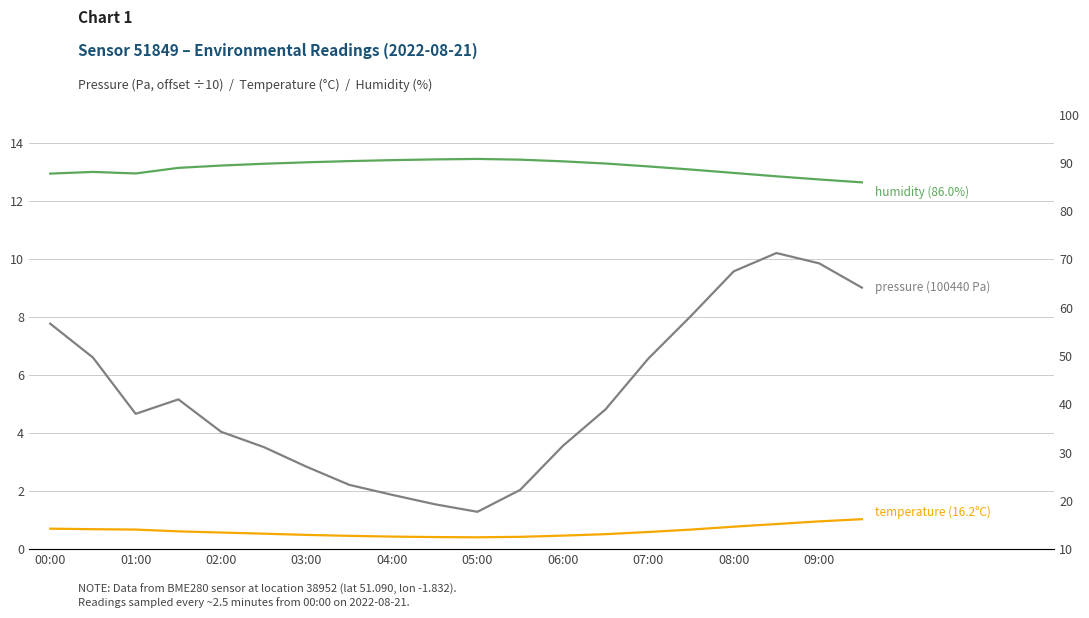

Is this an area chart (filled region under the line)?

No